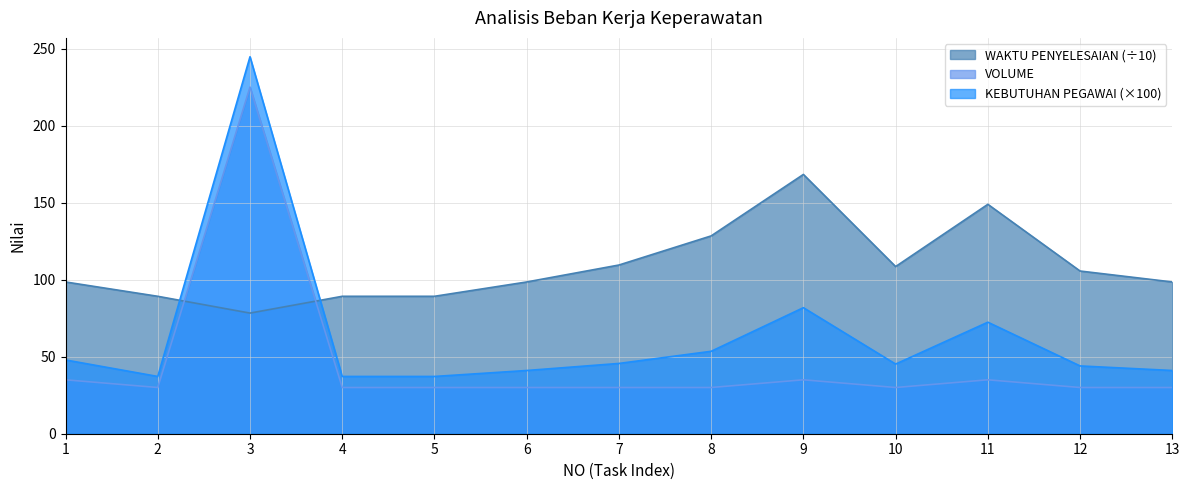

What is the difference between the maximum and minimum values in the KEBUTUHAN PEGAWAI series?

207.5